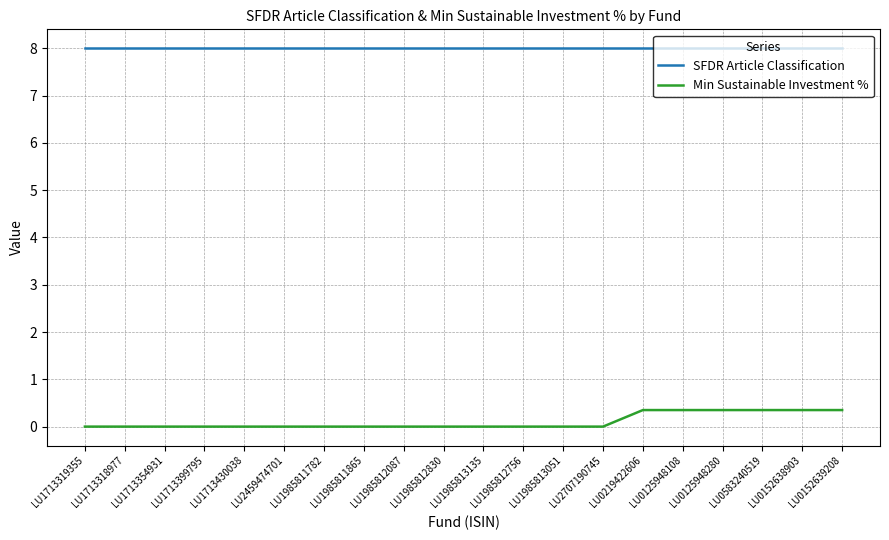

What is the lowest value of the SFDR Article Classification series?

8.0